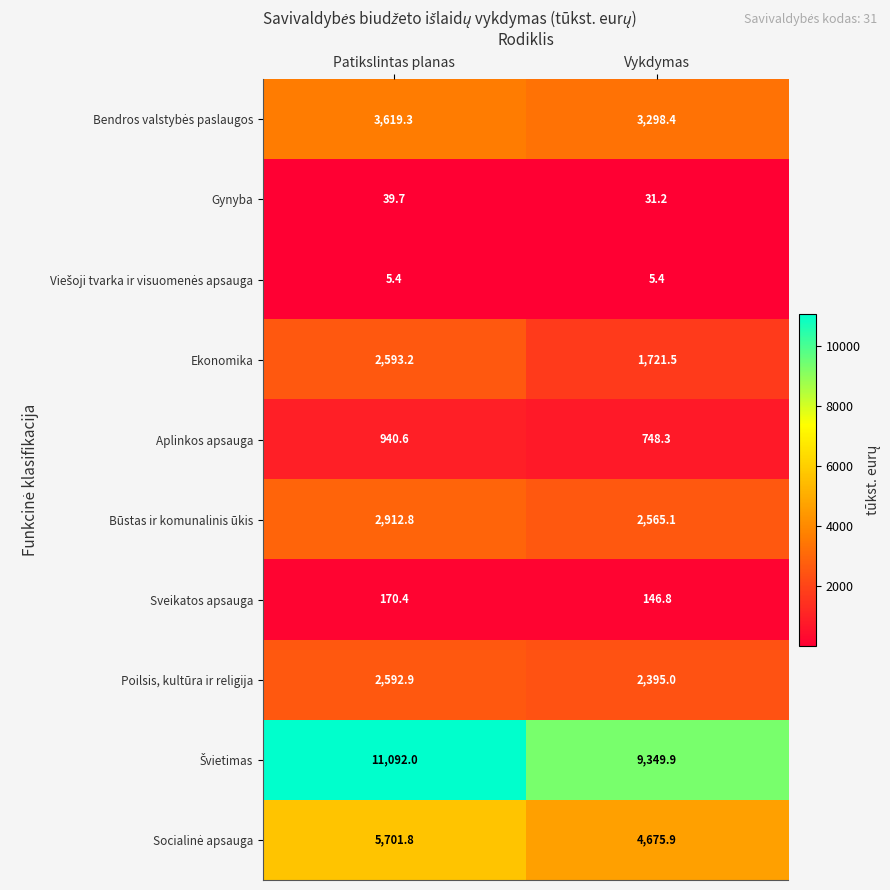

What is the spread (max minus min) of values at Patikslintas planas?

11086.6